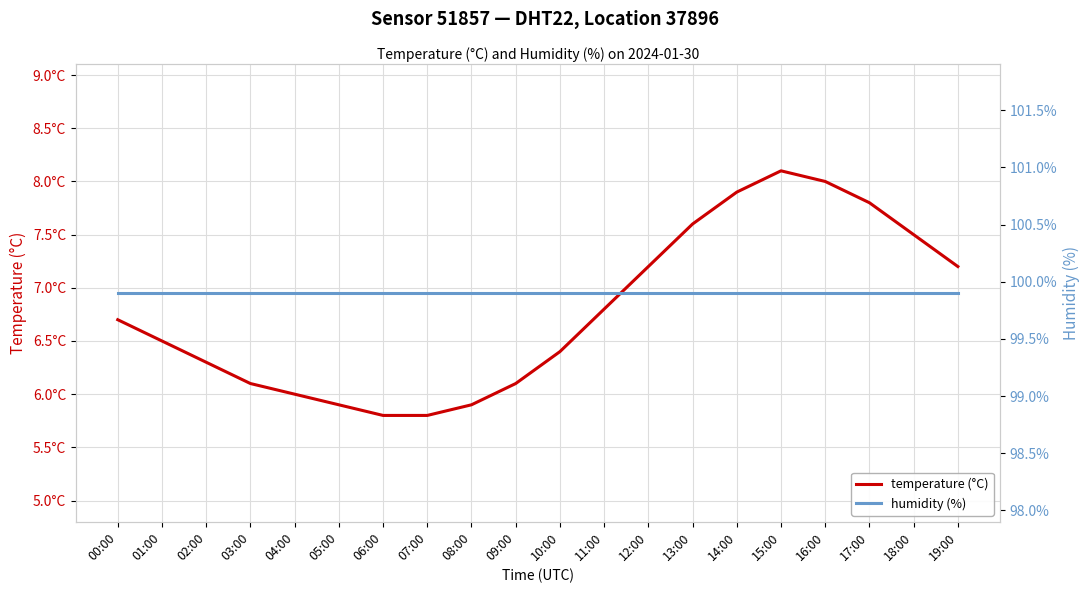

True or false: temperature (°C) and humidity (%) cross at least once.

False